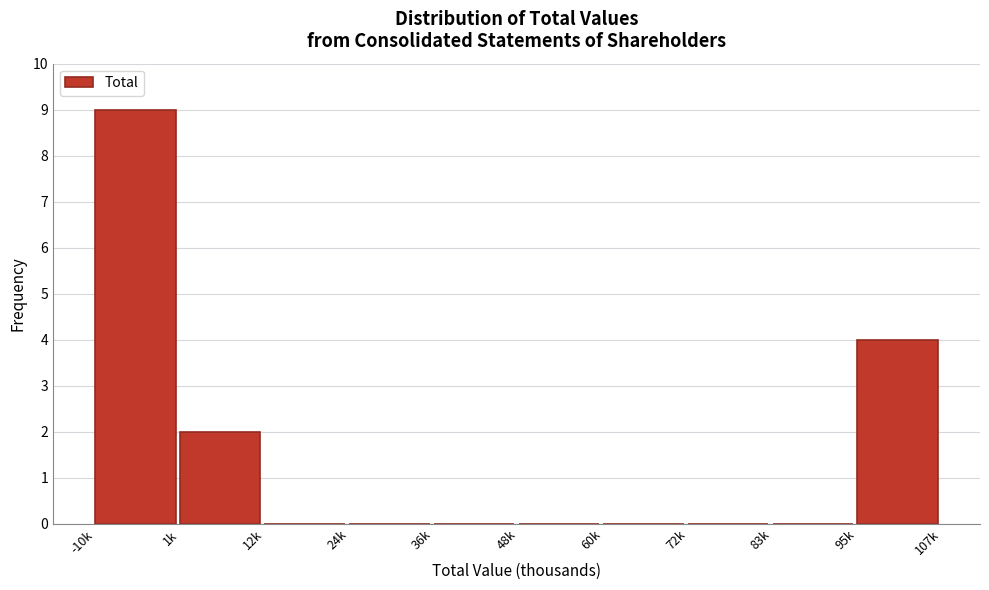

Reading left to right, extract all data points from this chart.

-10k=9	1k=2	12k=0	24k=0	36k=0	48k=0	60k=0	72k=0	83k=0	95k=4